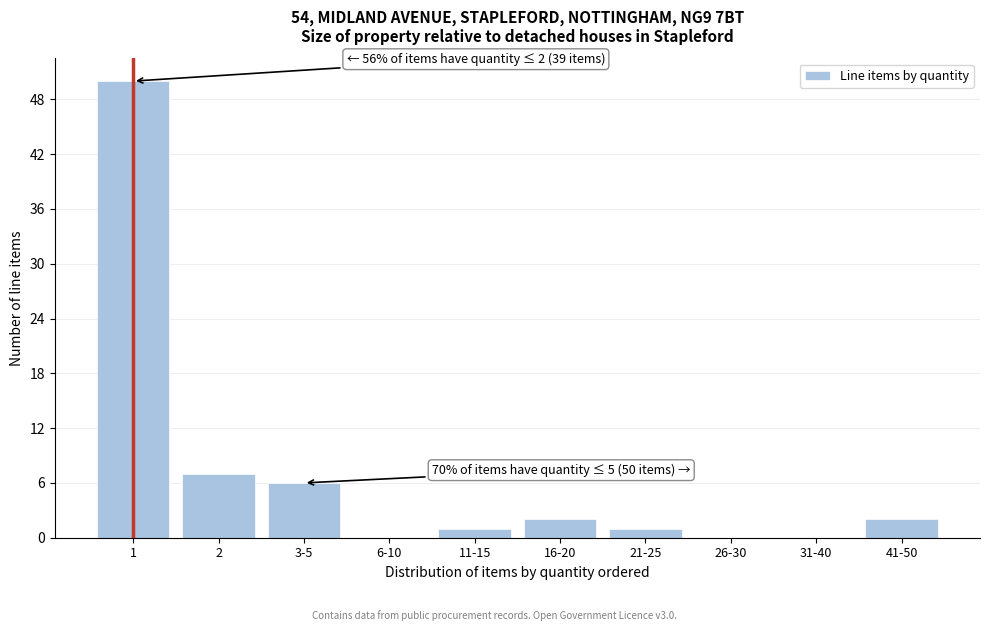

Reading left to right, list all the values displayed in this chart.

1=50	2=7	3-5=6	6-10=0	11-15=1	16-20=2	21-25=1	26-30=0	31-40=0	41-50=2